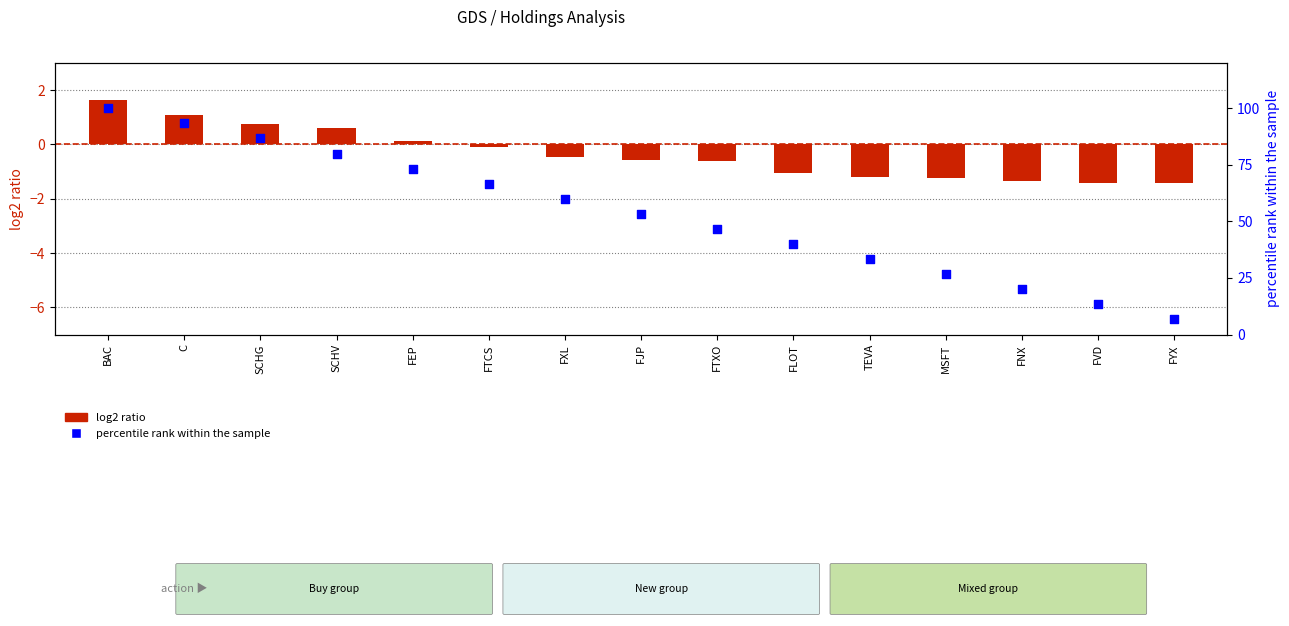

Which series has the largest total across all categories?

percentile rank within the sample